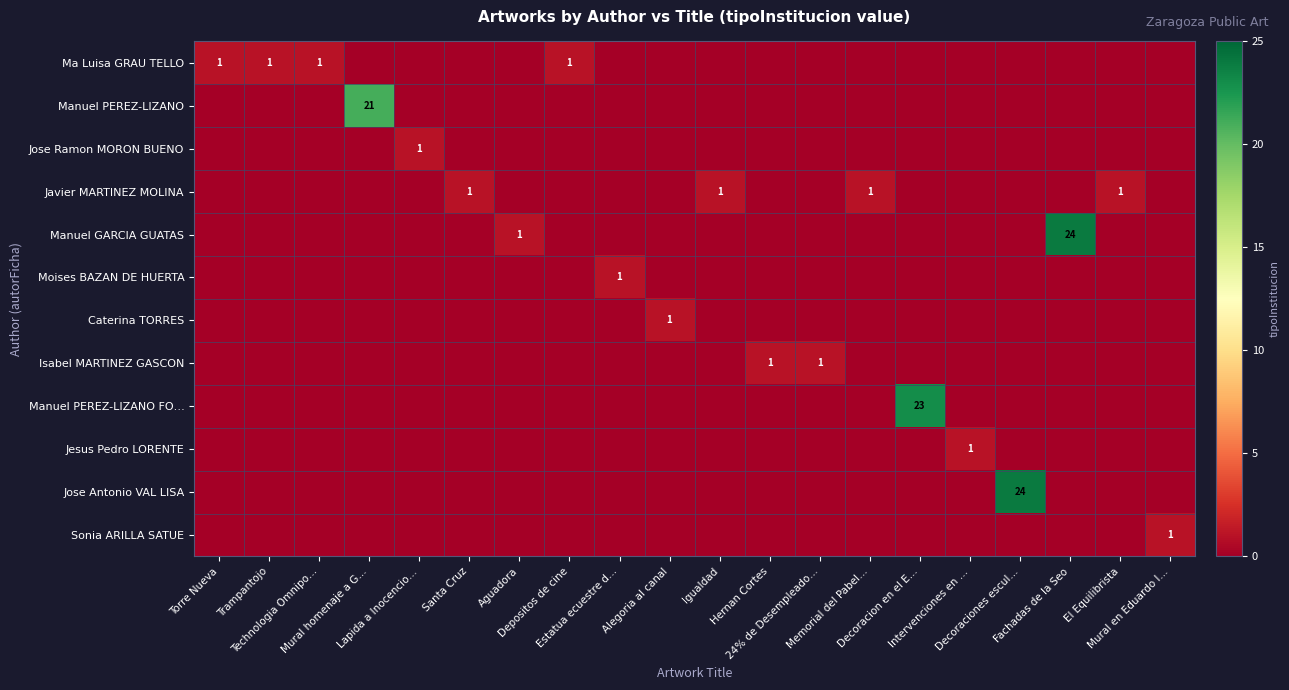

At which label is Sonia ARILLA SATUE closest to 0?

Torre Nueva